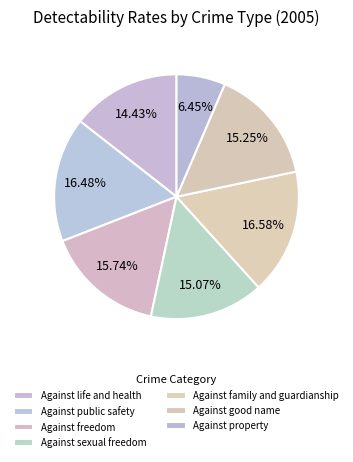

Combined, what portion of the pie is Against good name and Against family and guardianship?

31.8%